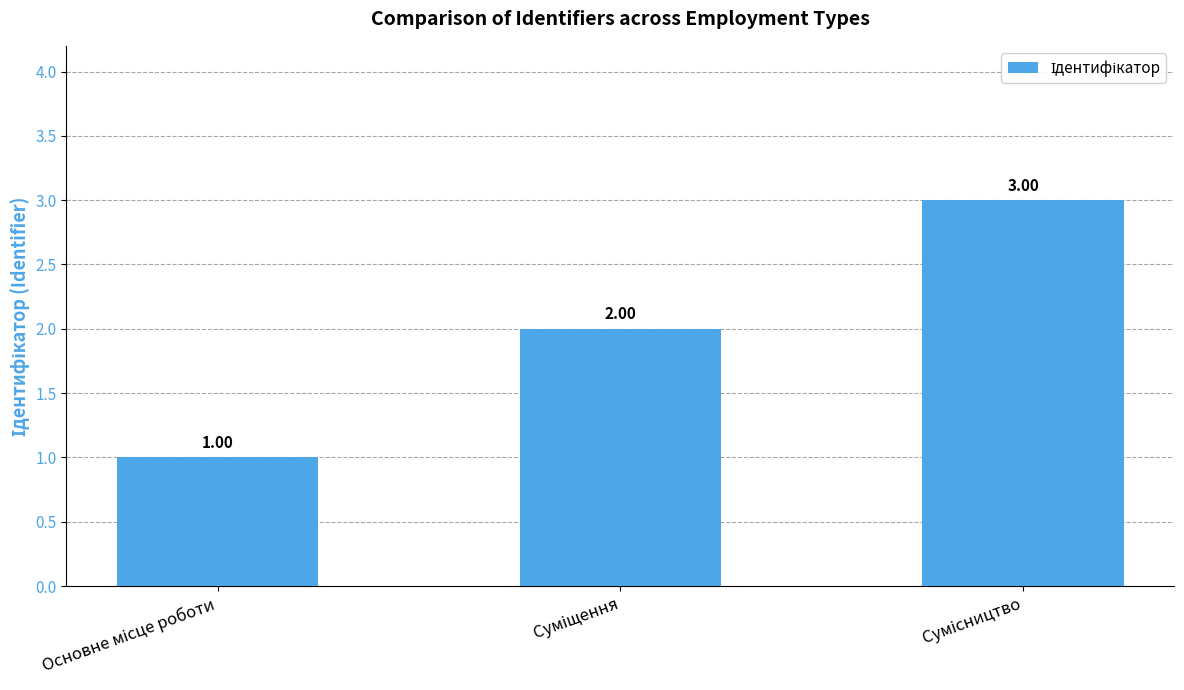

What is the value of the 3rd bar from the left?

3